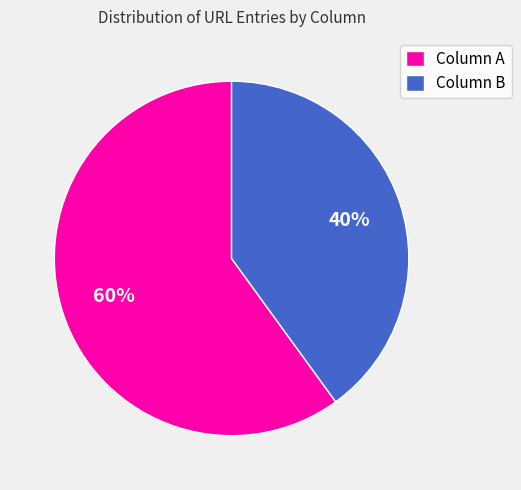

How many segments does this pie chart have?

2